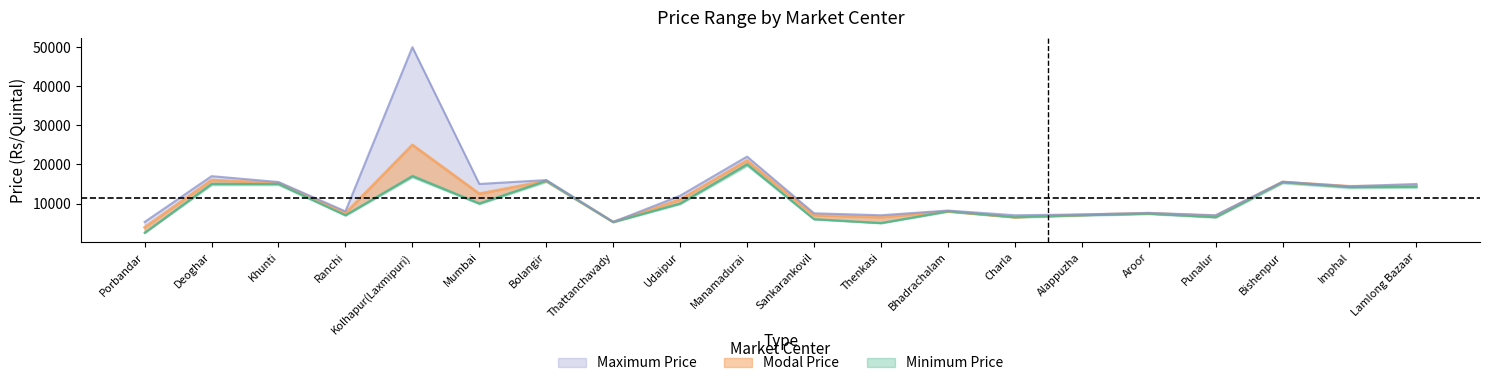

True or false: Maximum Price has more than 0 points higher than both neighbors.

True